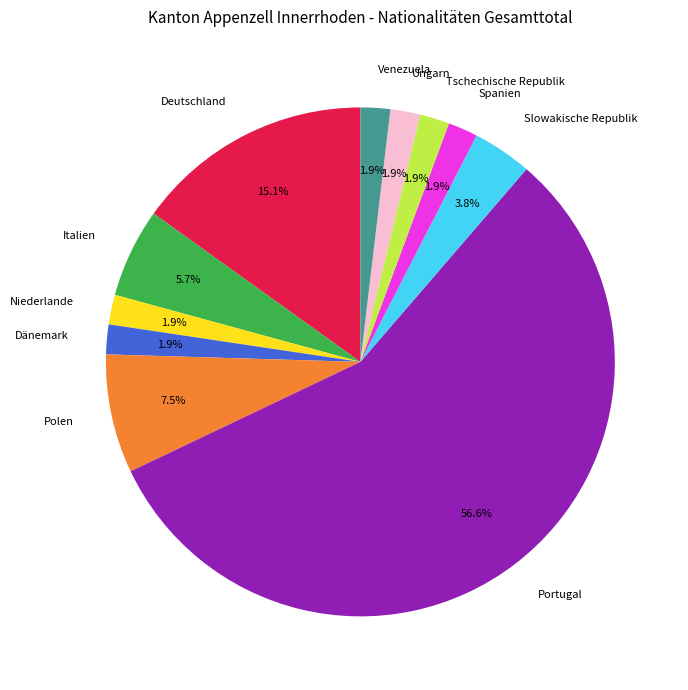

To the nearest percent, what percentage of the pie is Venezuela?

2%